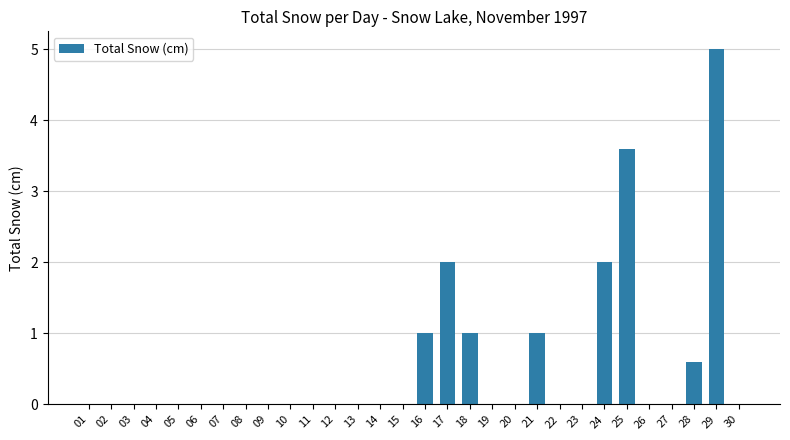

Reading left to right, list all the values displayed in this chart.

0.0	0.0	0.0	0.0	0.0	0.0	0.0	0.0	0.0	0.0	0.0	0.0	0.0	0.0	0.0	1.0	2.0	1.0	0.0	0.0	1.0	0.0	0.0	2.0	3.6	0.0	0.0	0.6	5.0	0.0